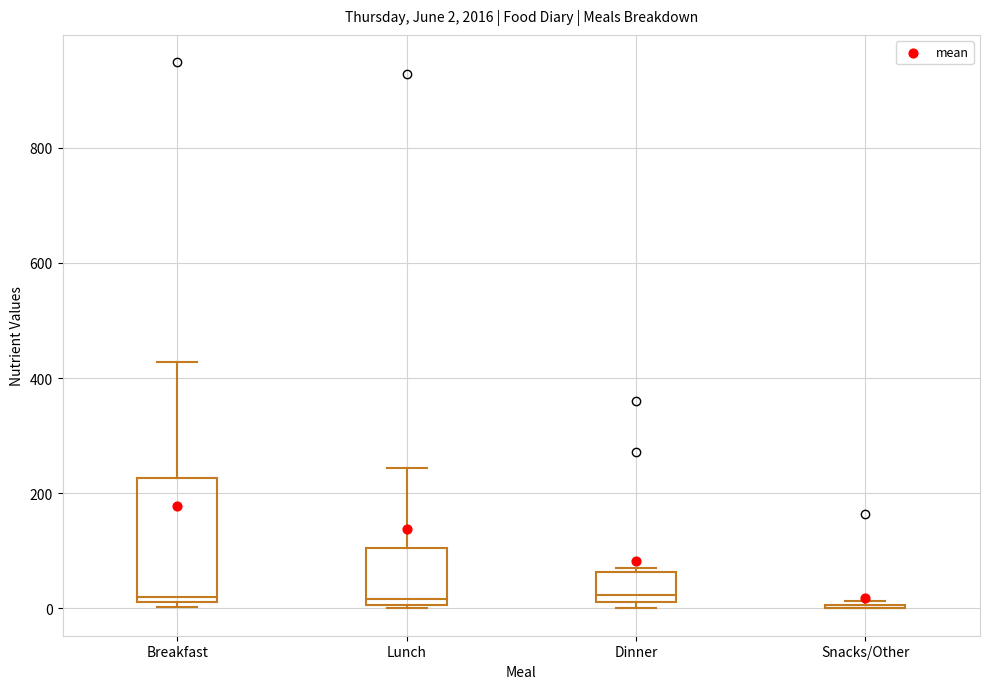

Which box is the tallest, from its lower edge to its upper edge?

Breakfast